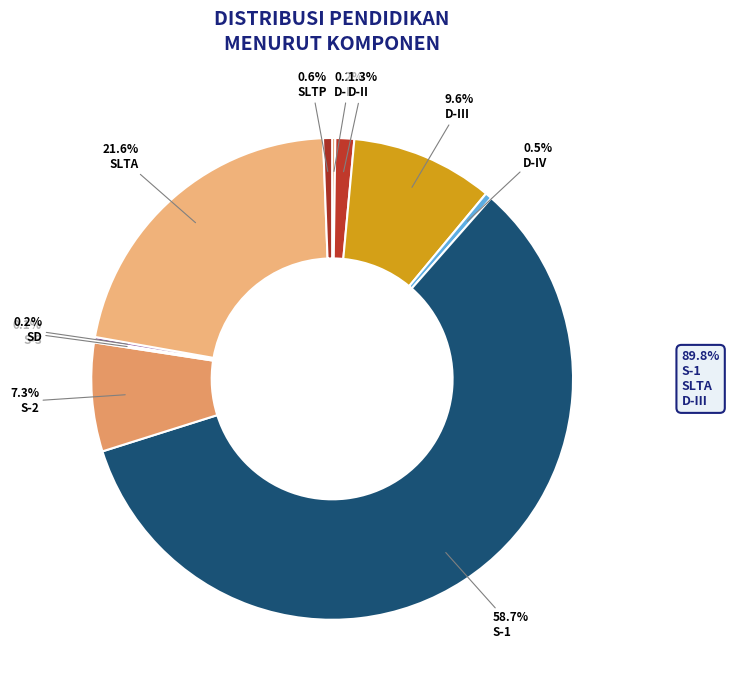

To the nearest percent, what portion does S-1 represent?

59%